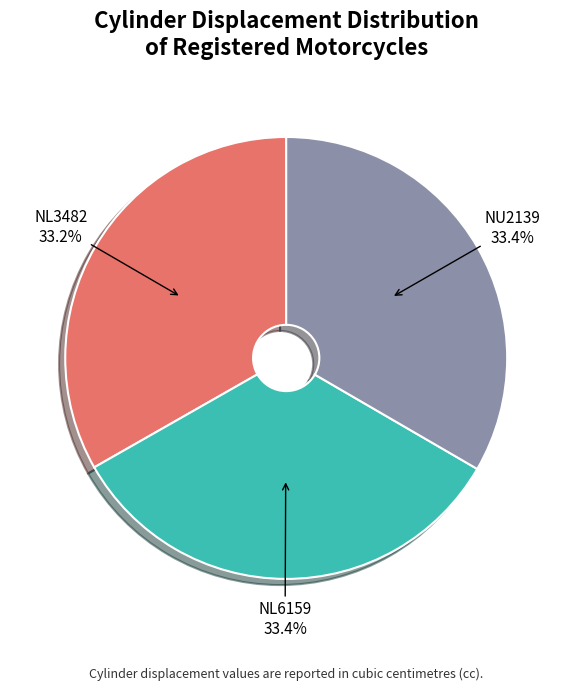

Is there a majority slice in this chart?

No